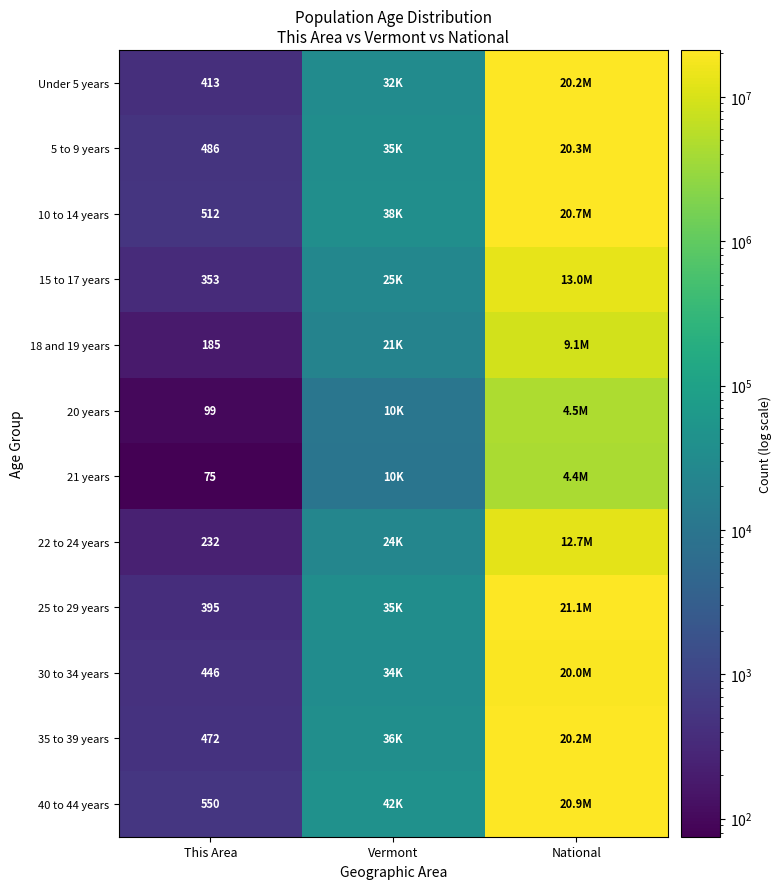

What is the total value across all series at This Area?

4218